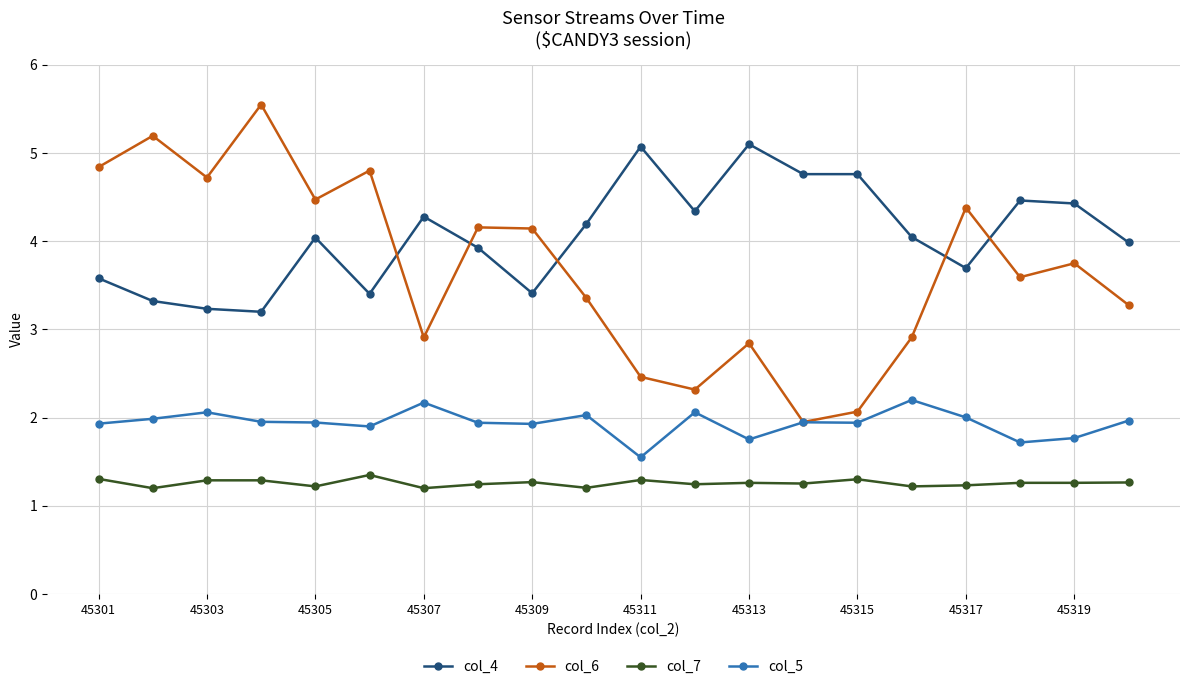

What is the minimum value for col_4?

3.2